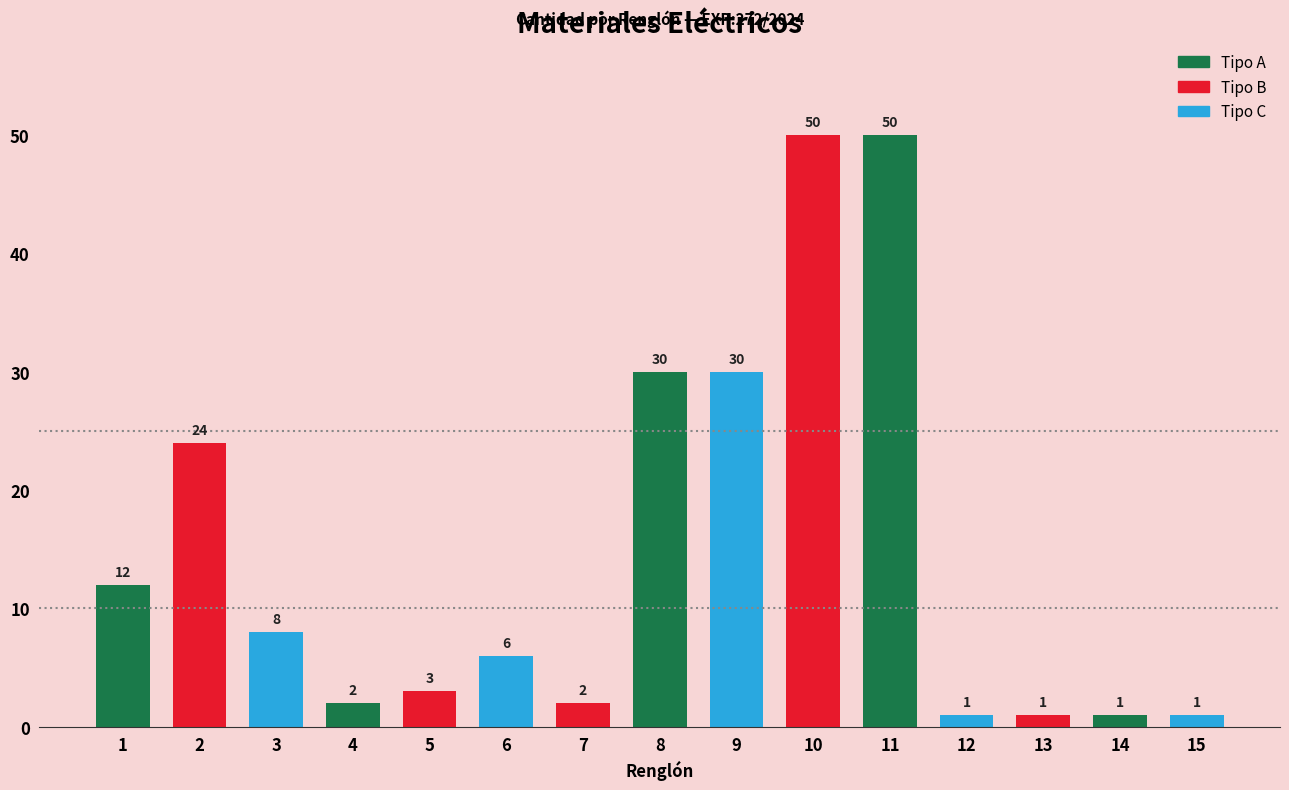

What is the sum of all values?

221